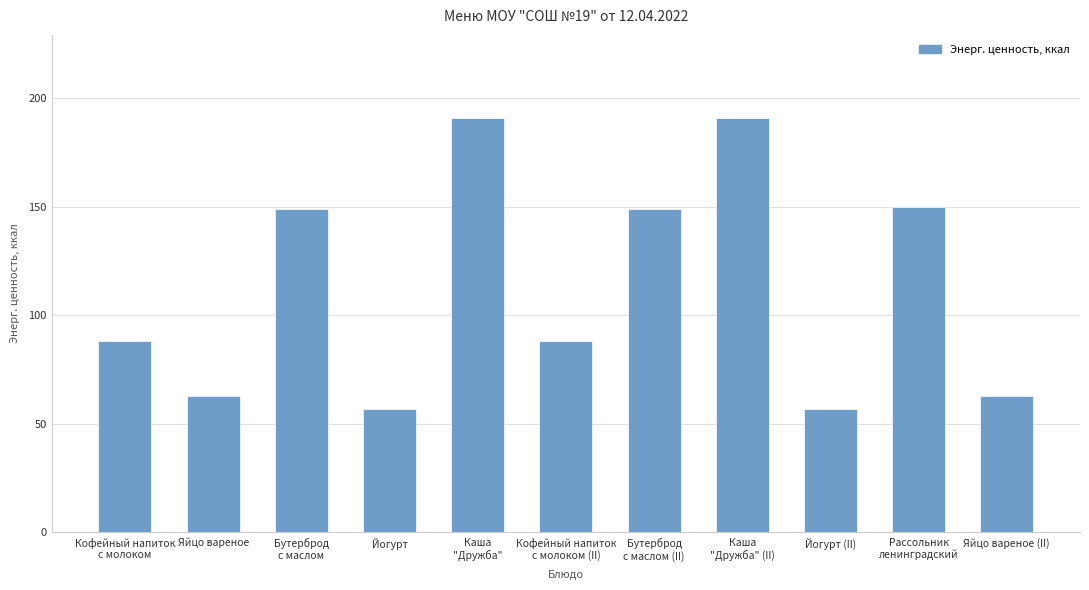

What is the label of the 9th bar from the left?

Йогурт (II)